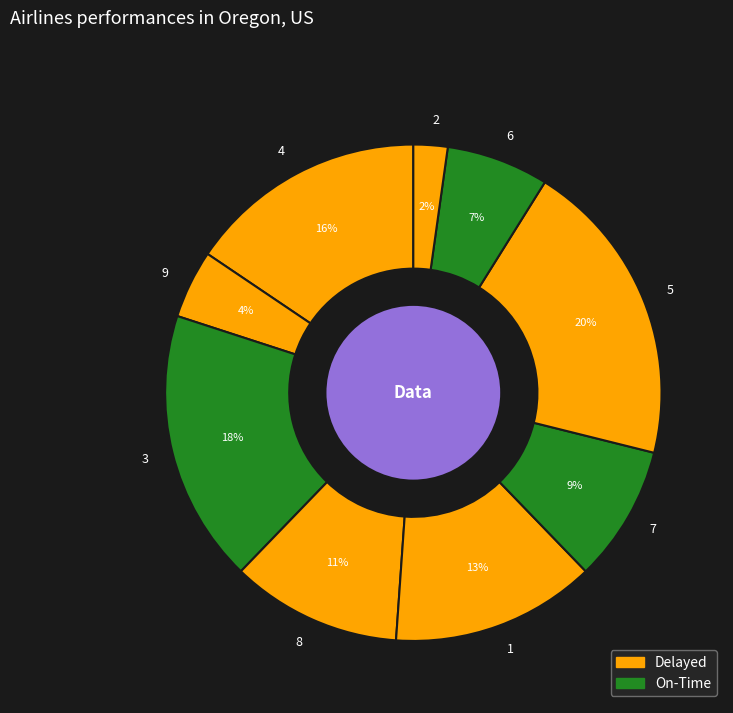

Count the number of slices in the pie.

9